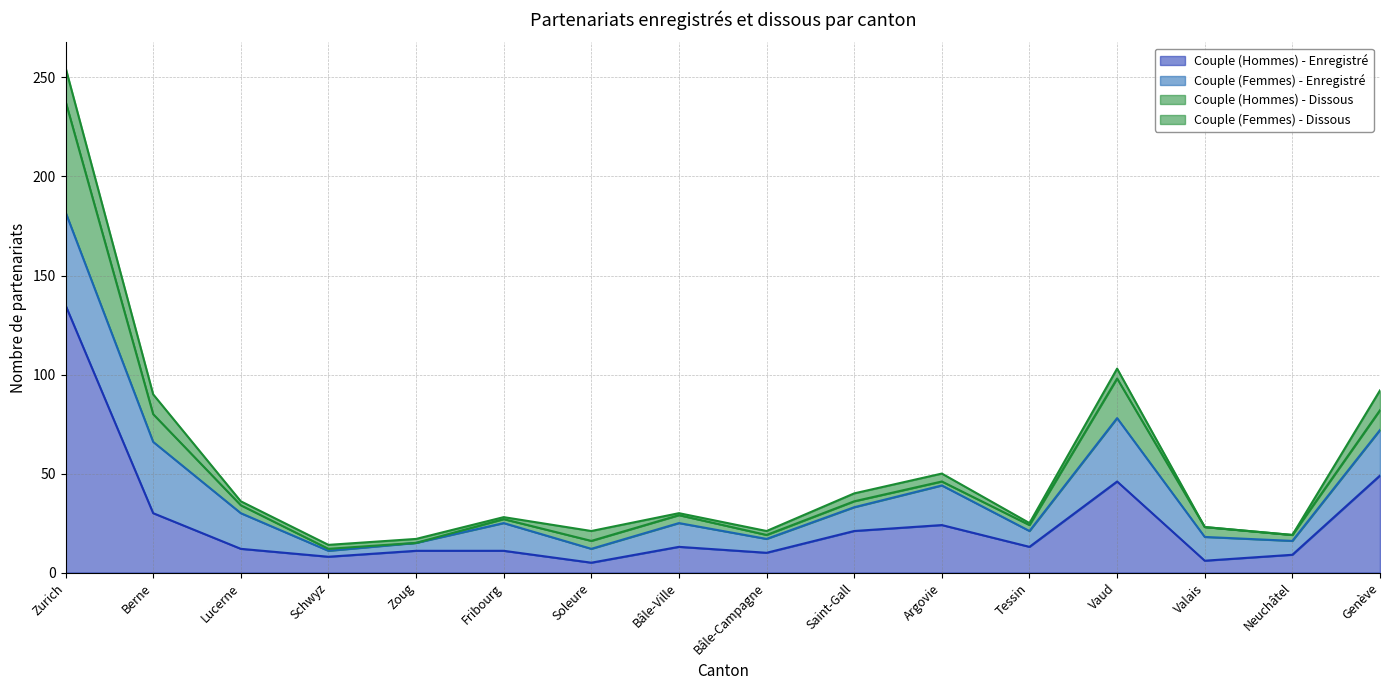

What is the label of the 15th point from the right?

Berne